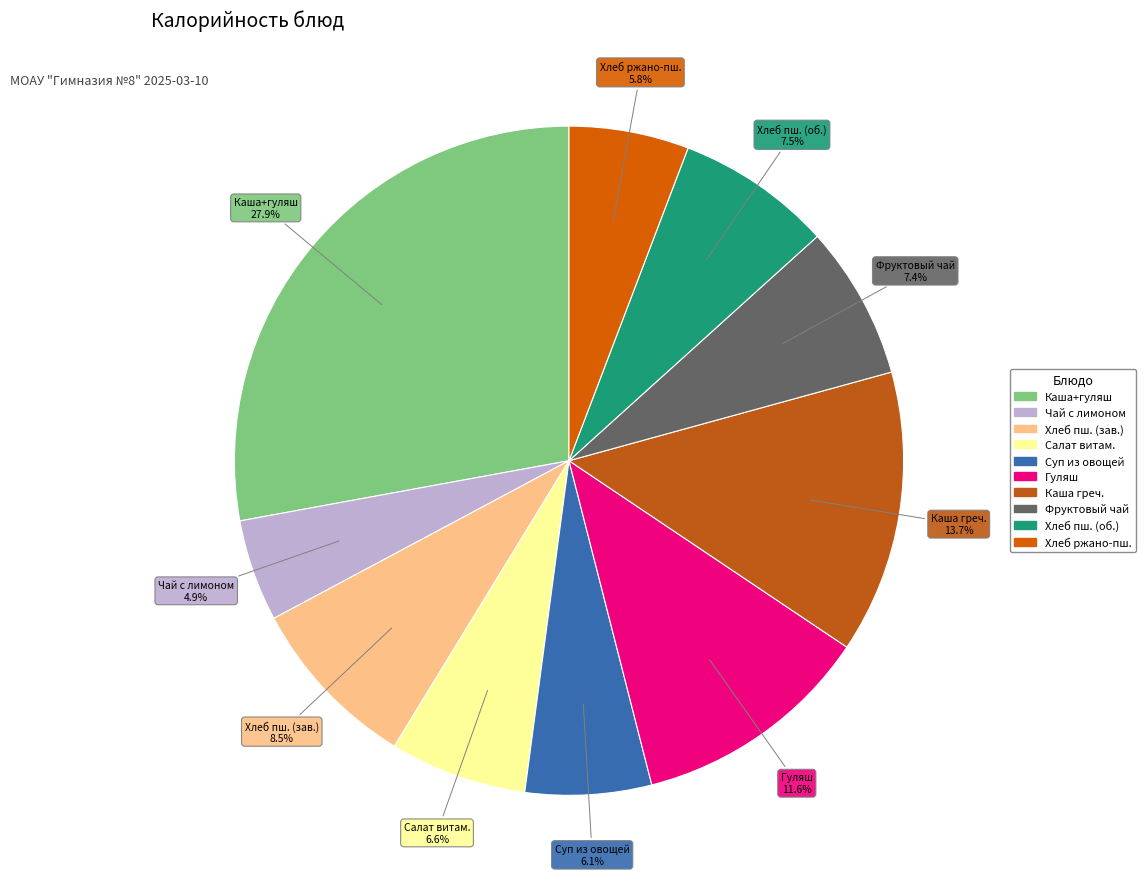

Count the number of slices in the pie.

10